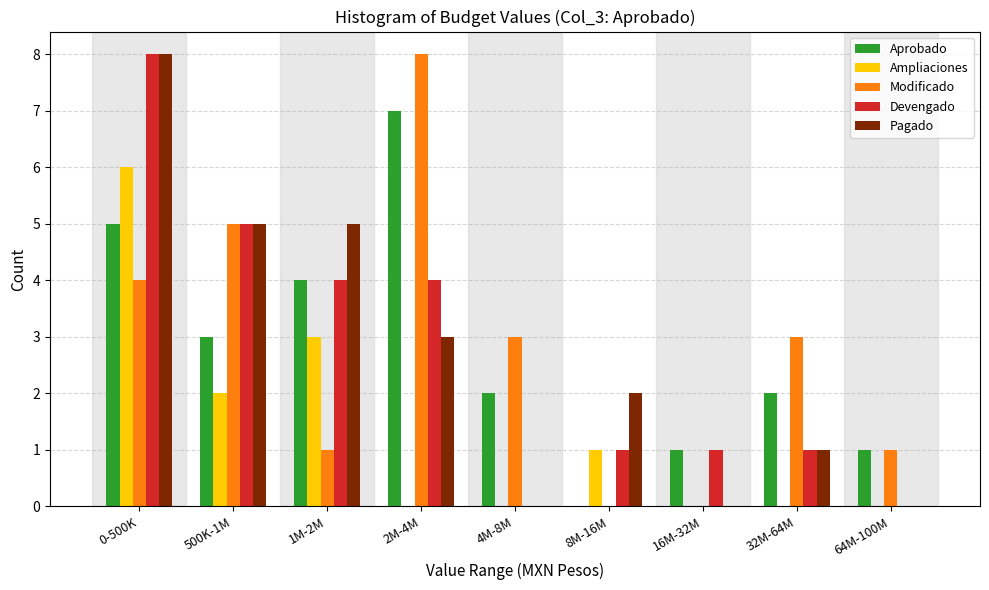

Is it true that Devengado equals 1 at 32M-64M?

True